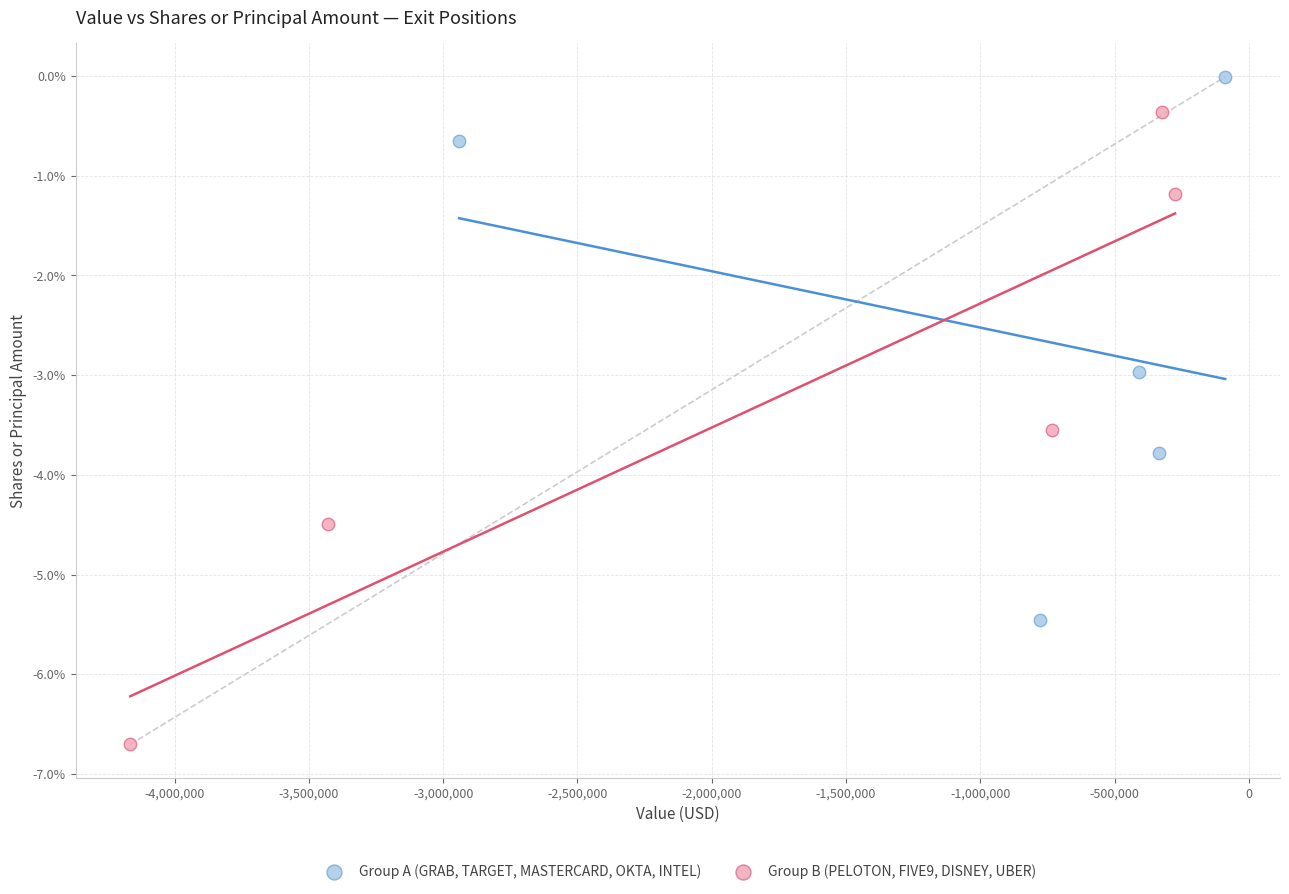

Which series has the largest Y range (max minus min)?

Group B (PELOTON, FIVE9, DISNEY, UBER)